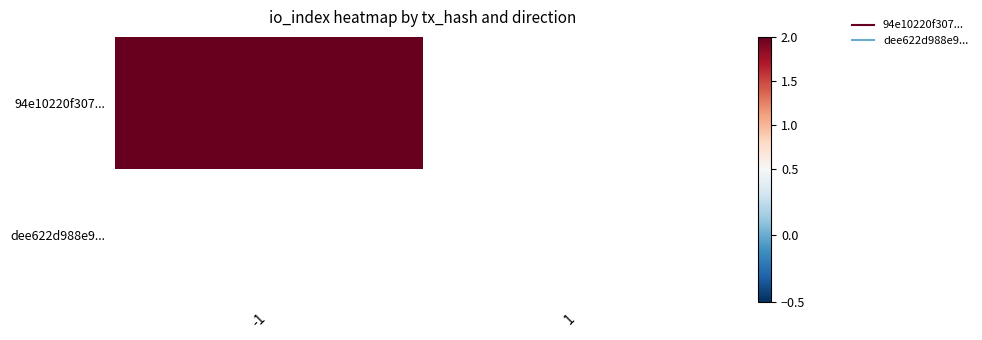

The 94e10220f30784ec022fc7aa177ce91e2f8da4f series shows 0 at 0. True or false?

False